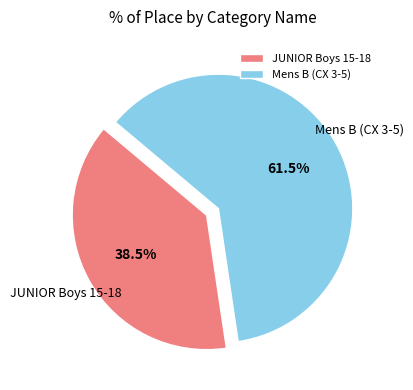

Which has a higher value, Mens B (CX 3-5) or JUNIOR Boys 15-18?

Mens B (CX 3-5)